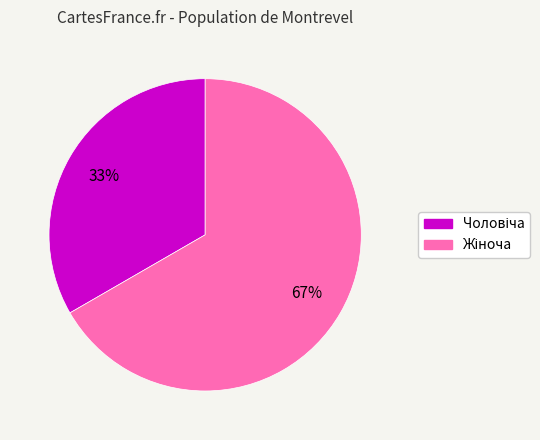

Does any single category account for the majority?

Yes